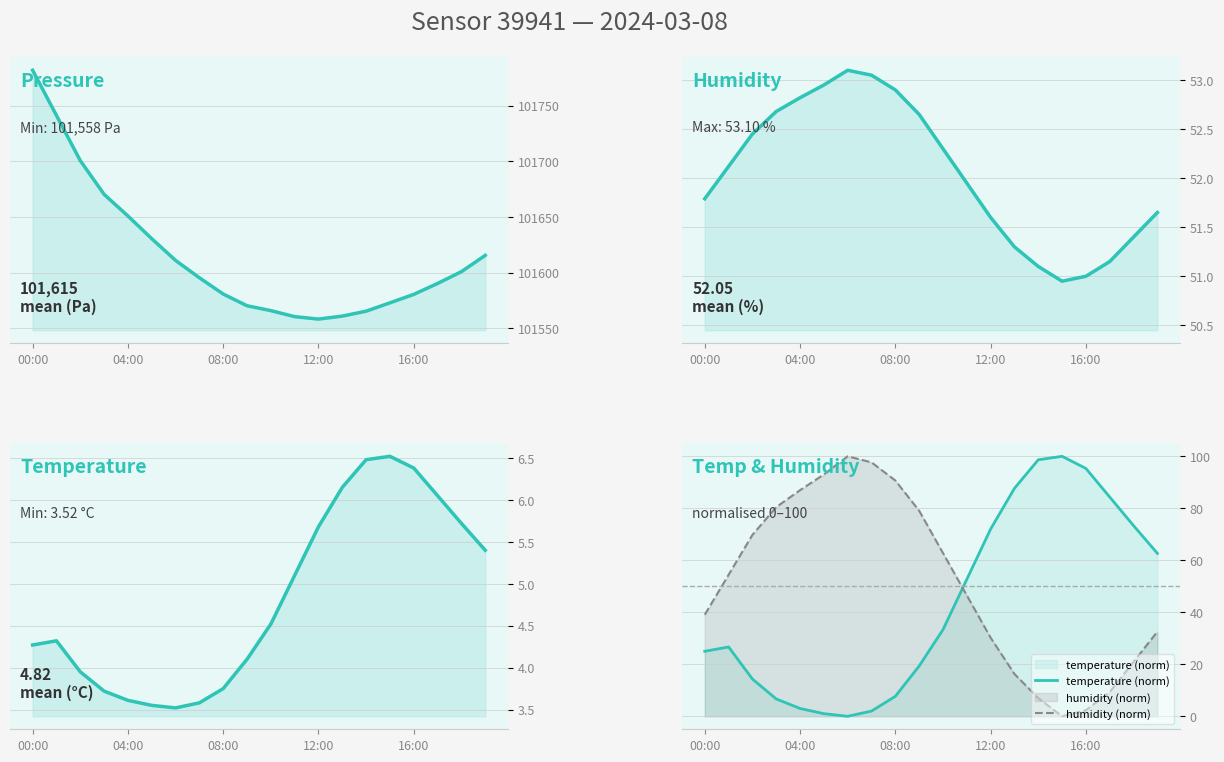

True or false: humidity (norm) and temperature (norm) cross at least once.

True